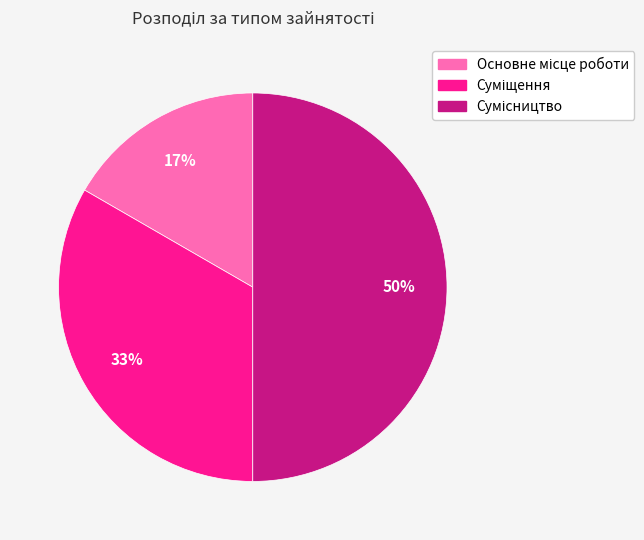

To the nearest percent, what is the average slice percentage?

33%